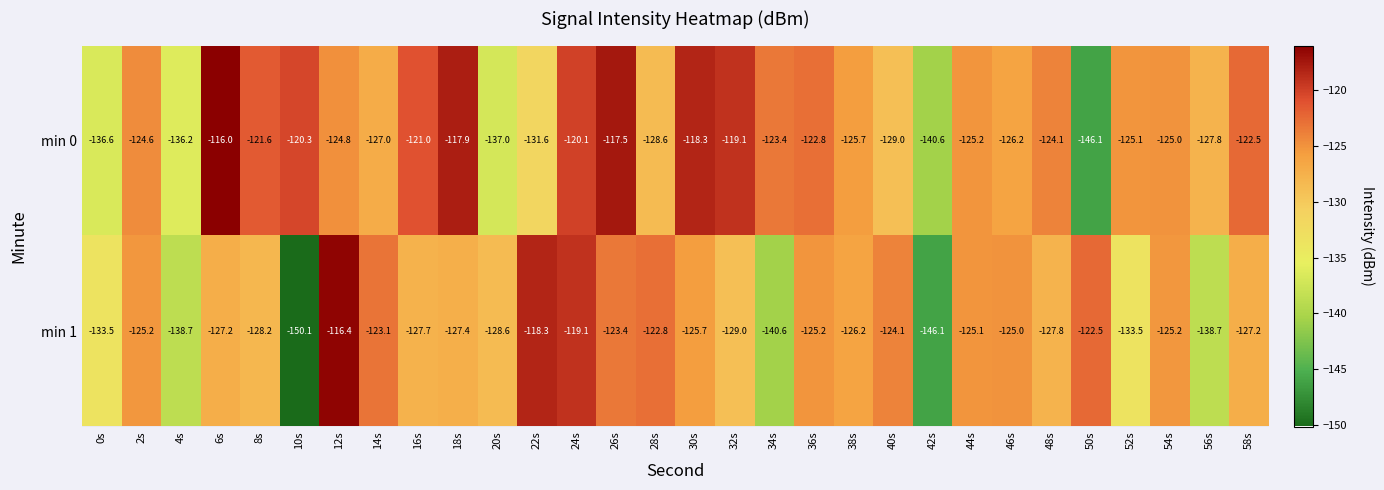

Rank the series by their maximum value, from lowest to highest.

min 1, min 0